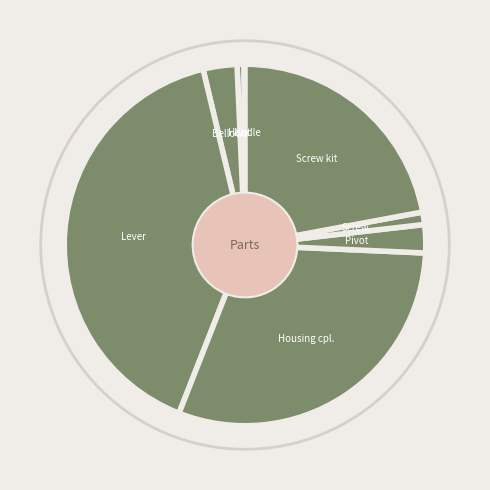

How many slices are in this pie chart?

8